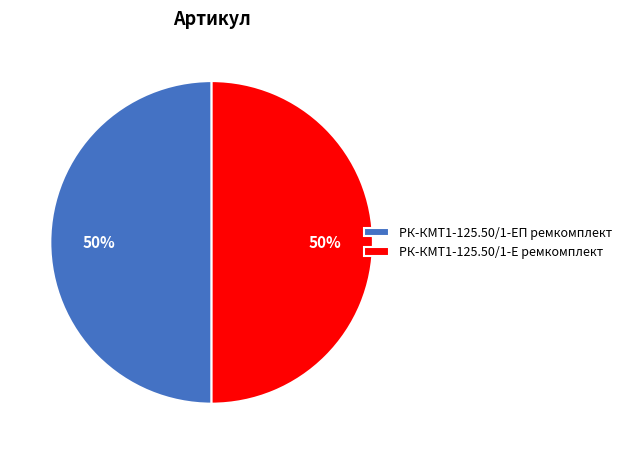

Do РК-КМТ1-125.50/1-ЕП ремкомплект and РК-КМТ1-125.50/1-Е ремкомплект together represent more than half of the pie?

Yes